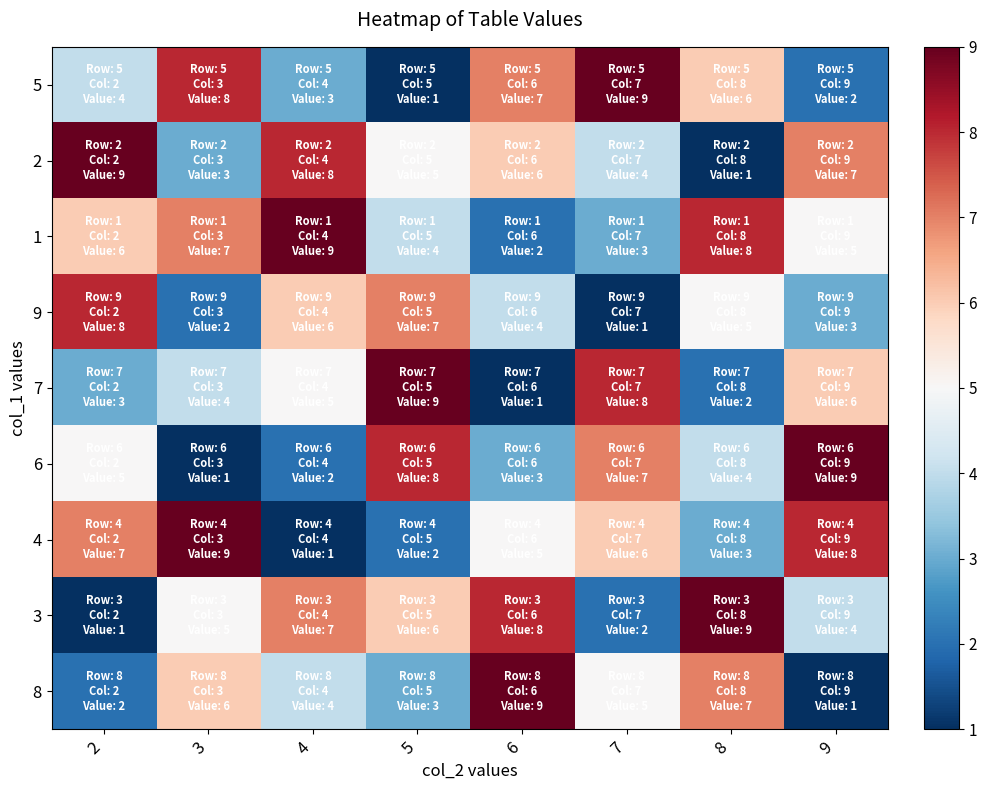

What is the maximum value shown in the chart?

9